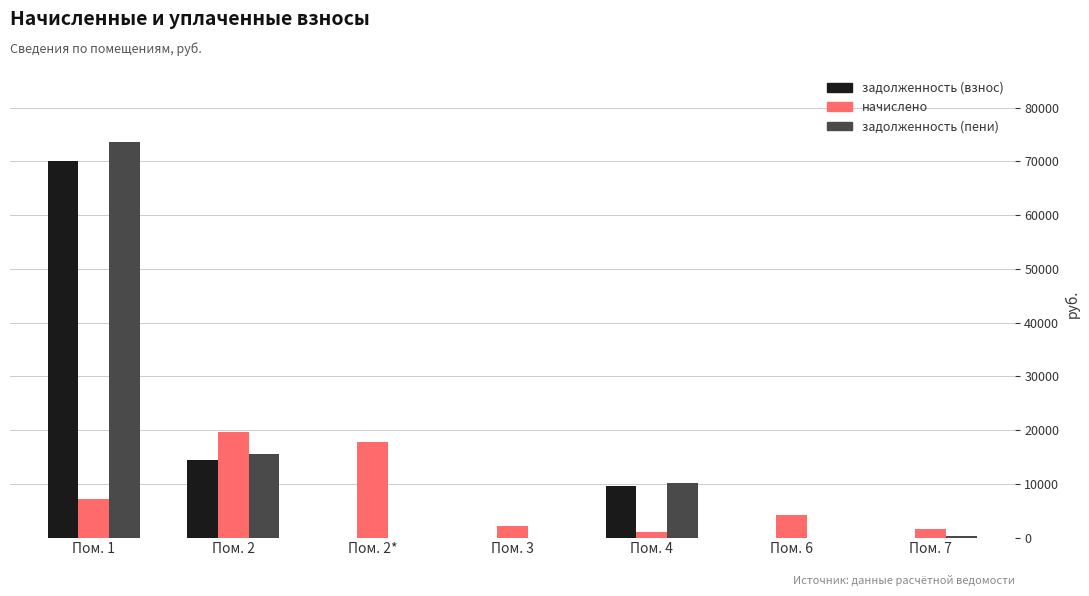

Which series has the largest range (max minus min)?

задолженность (пени)